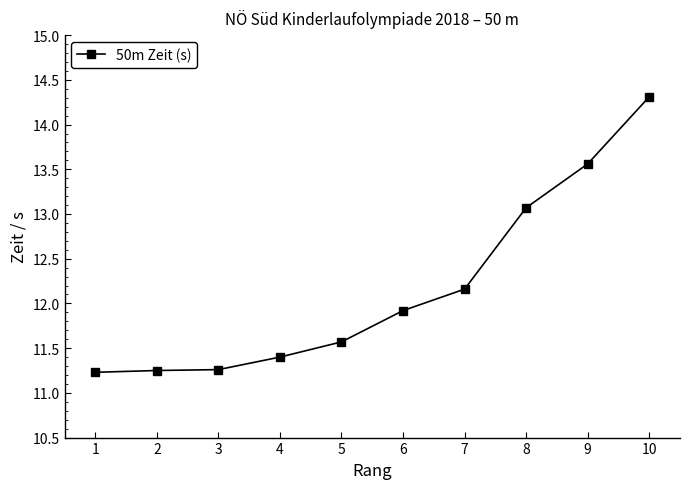

The value at 6 is 11.9. True or false?

True